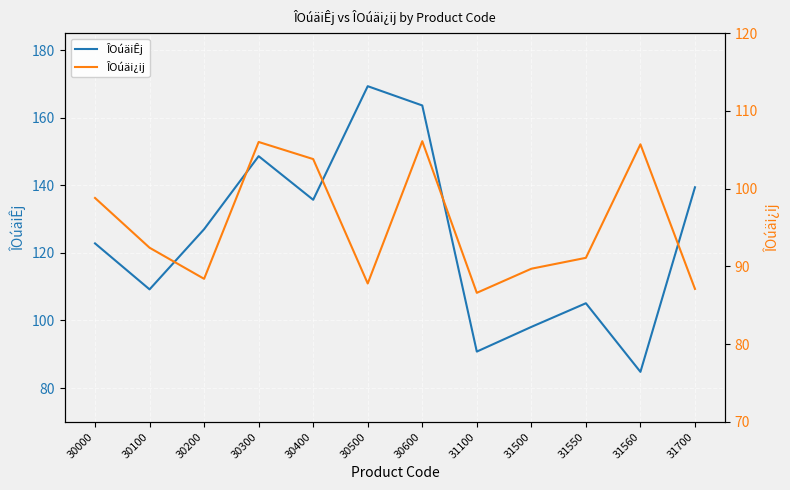

How many data points in ÎOúäi¿ij are above 92?

6